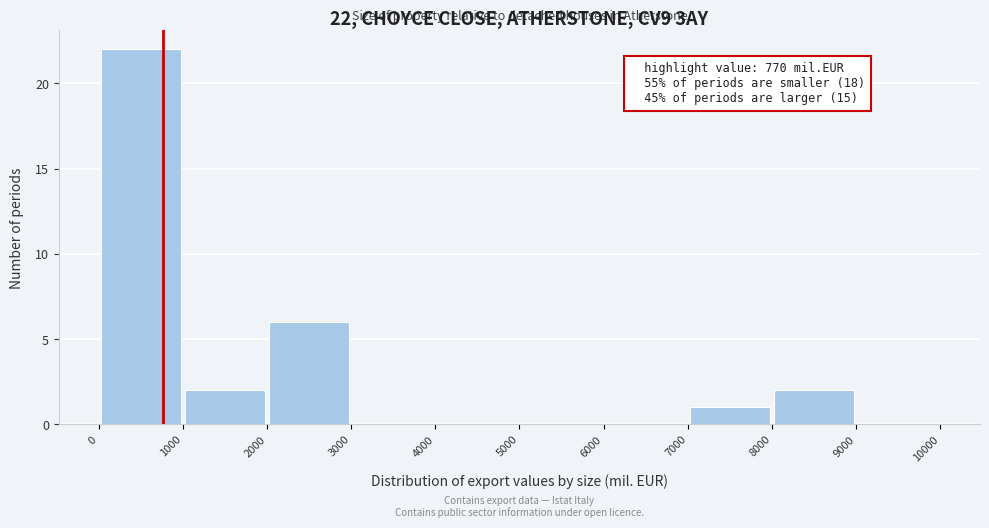

Over which range of the x-axis is the bar tallest?

0 to 1000